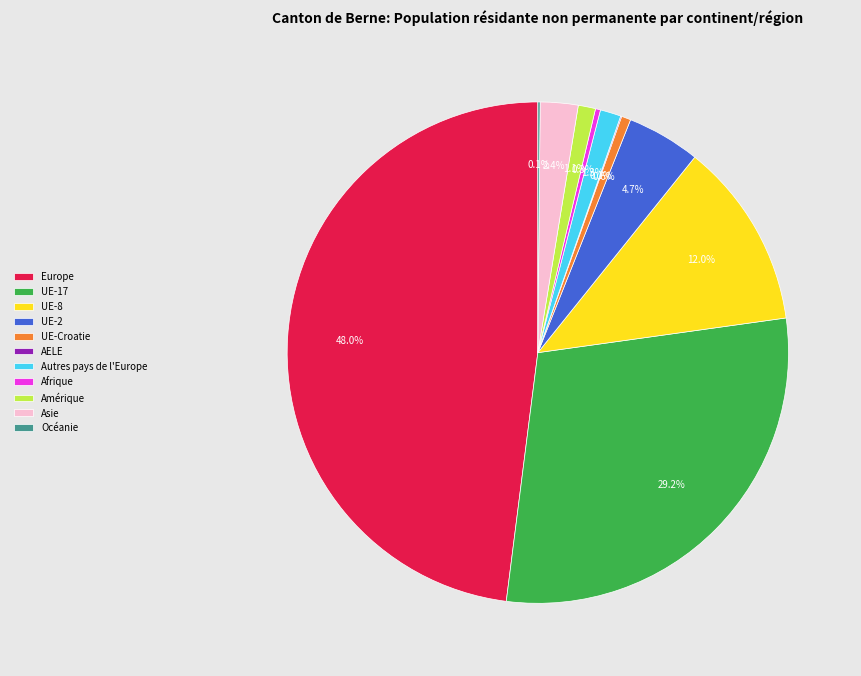

What is the largest slice in the pie chart?

Europe